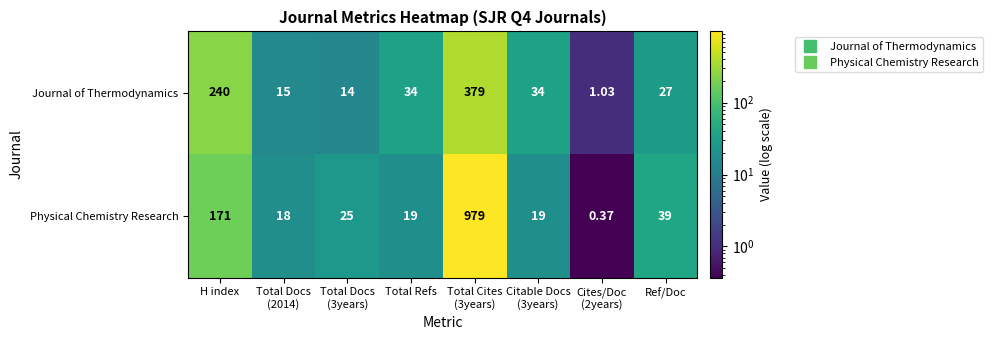

What is the greatest value displayed?

979.0